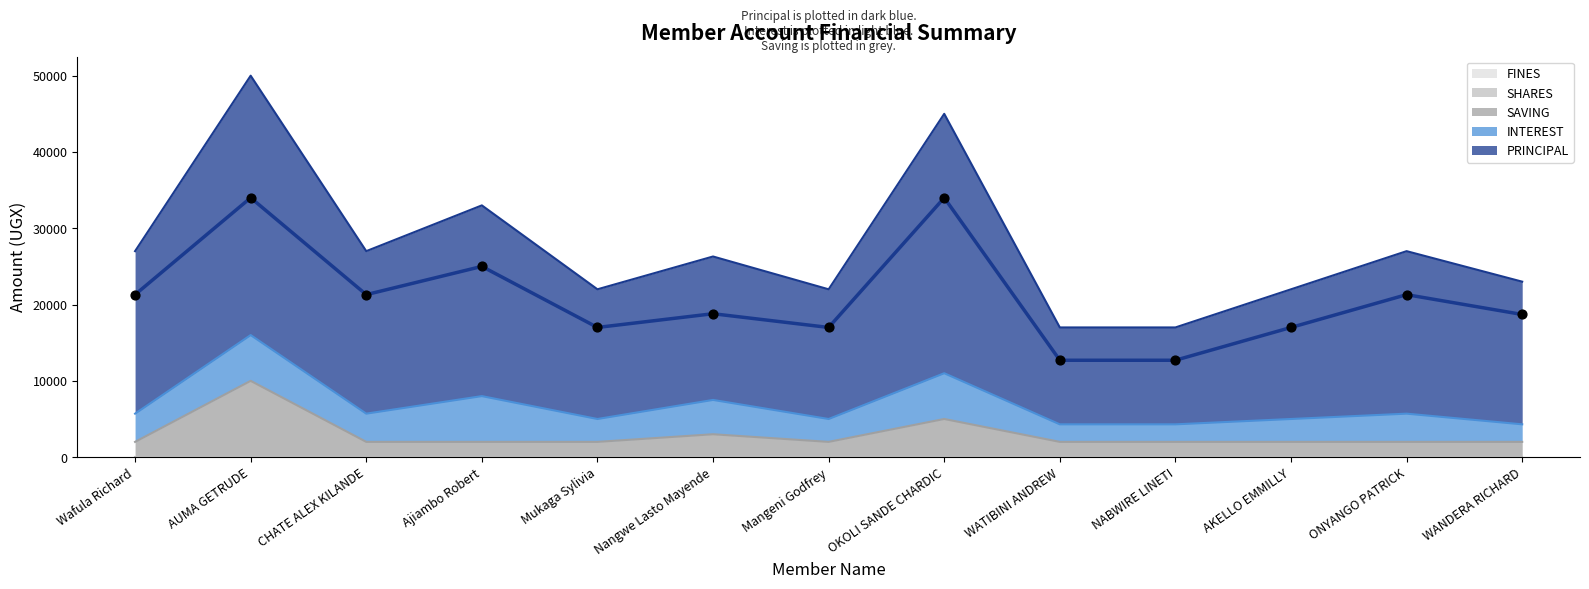

Is the value of SAVING at WATIBINI ANDREW greater than the value of FINES at ONYANGO PATRICK?

Yes